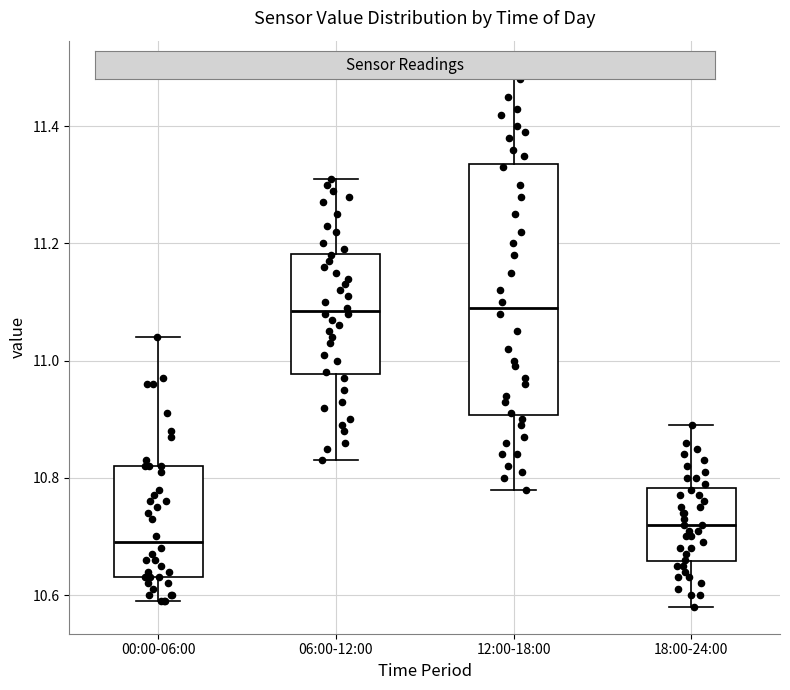

Where does the lower whisker of the box for 18:00-24:00 end on the y-axis? The values are not printed on the chart, so give them approximately, as read against the axis.

10.58